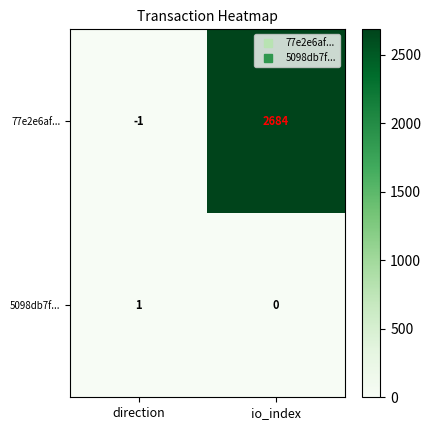

What is the spread (max minus min) of values at io_index?

2684